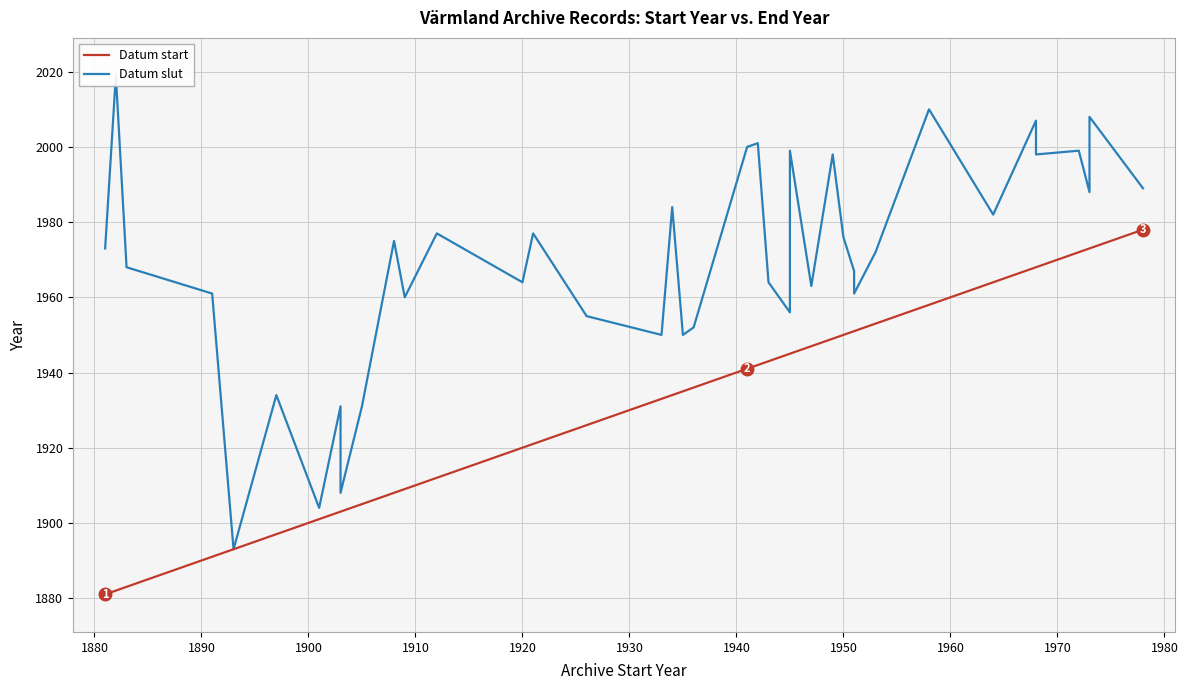

What is the value of the Datum start point at the 8th from the left?

1903